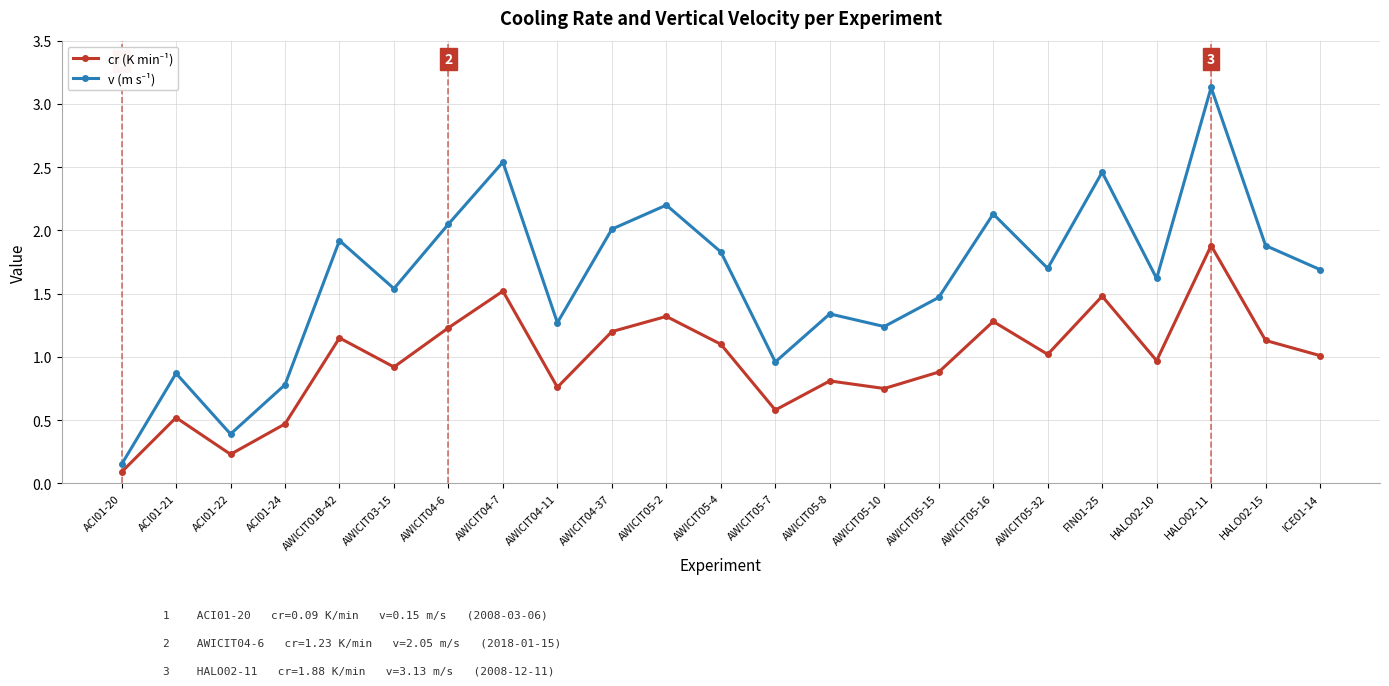

What is the label of the 5th point from the right?

FIN01-25